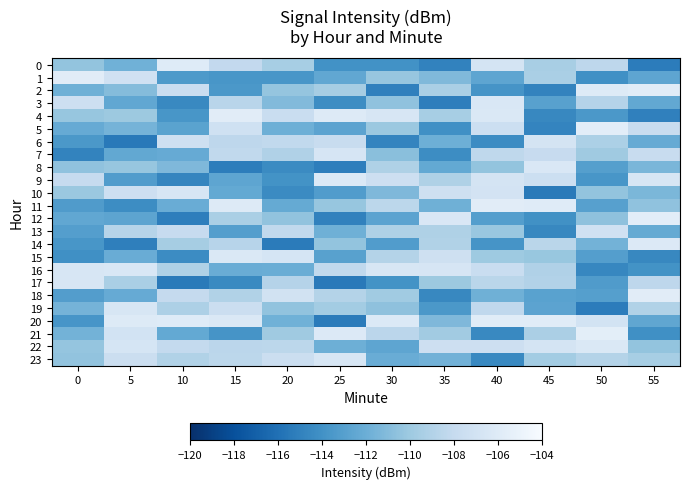

At which category is the sum across all series the highest?

40